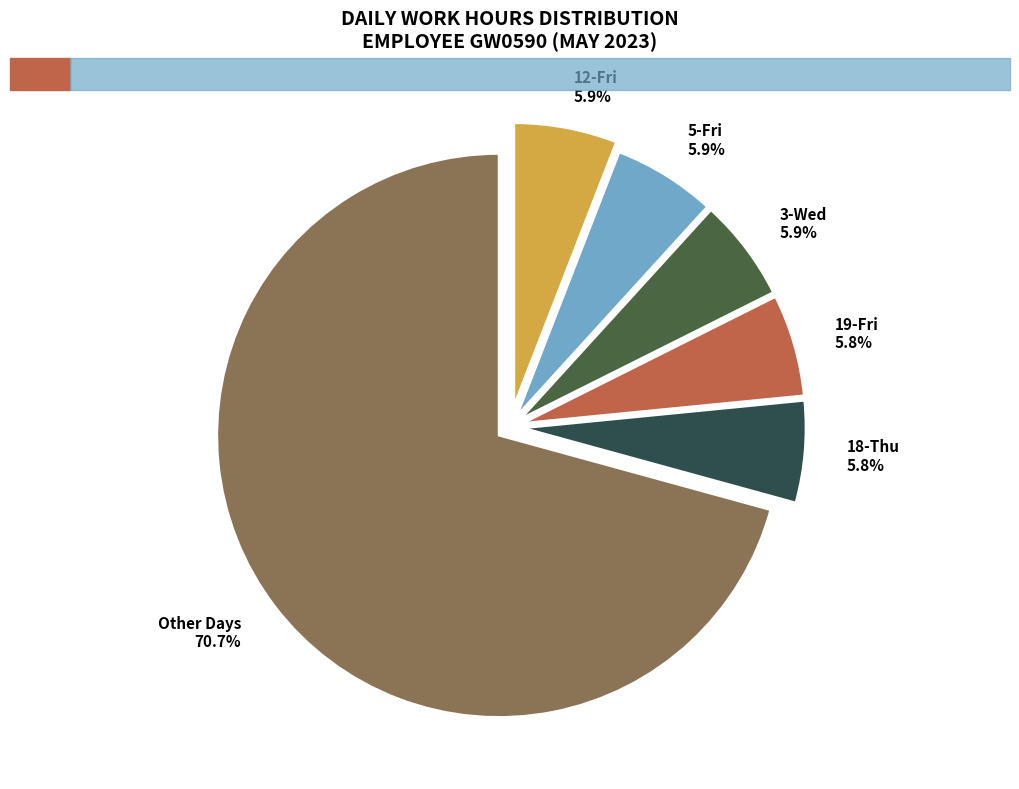

Does any single category account for the majority?

Yes